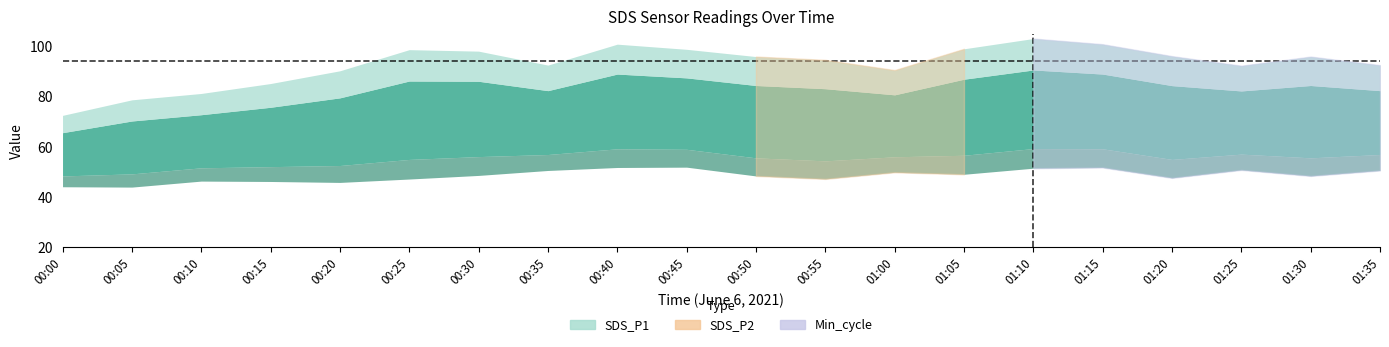

True or false: SDS_P1 and SDS_P2 cross at least once.

False